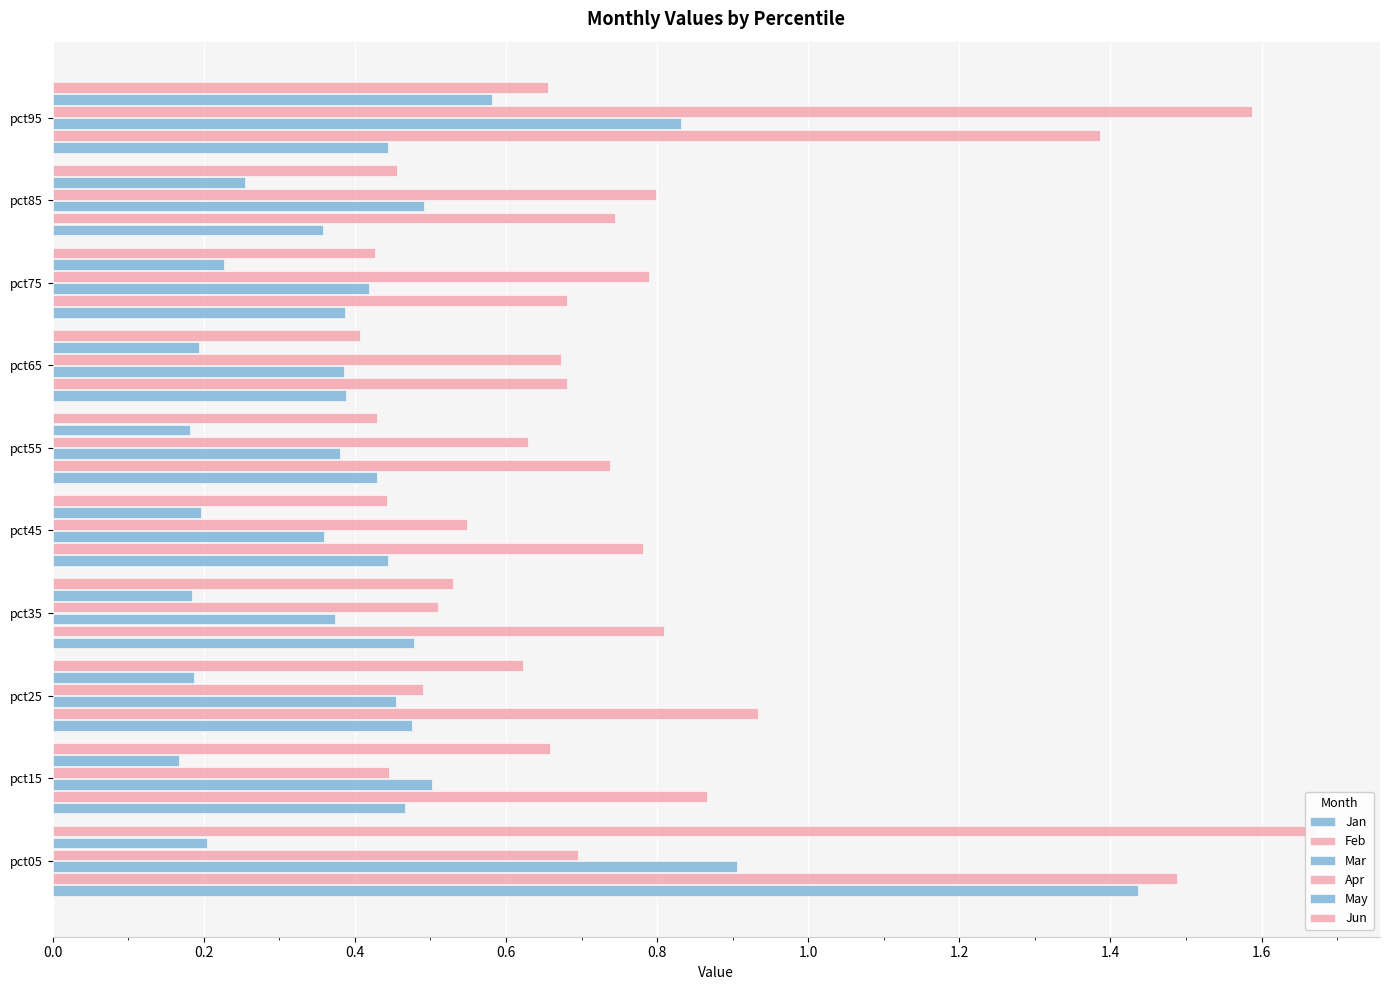

What is the average value of the Feb series?

0.9